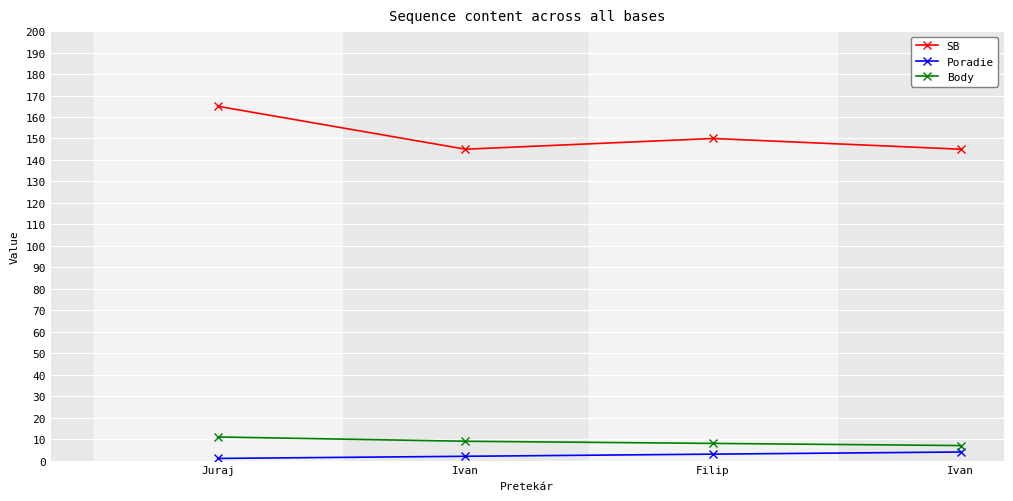

Count the number of data series in this chart.

3